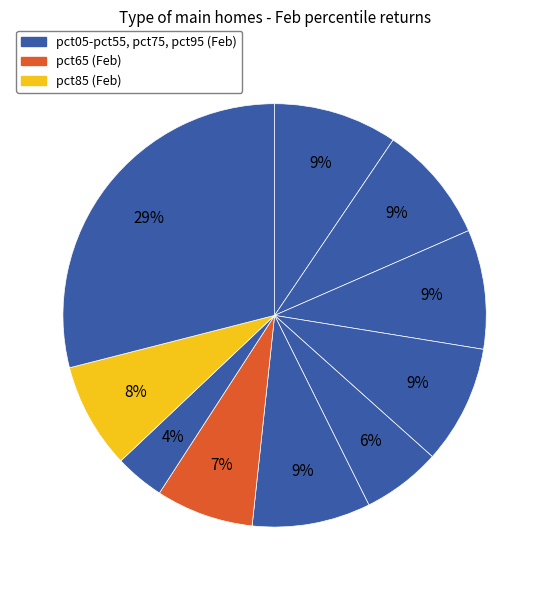

How many slices are in this pie chart?

10